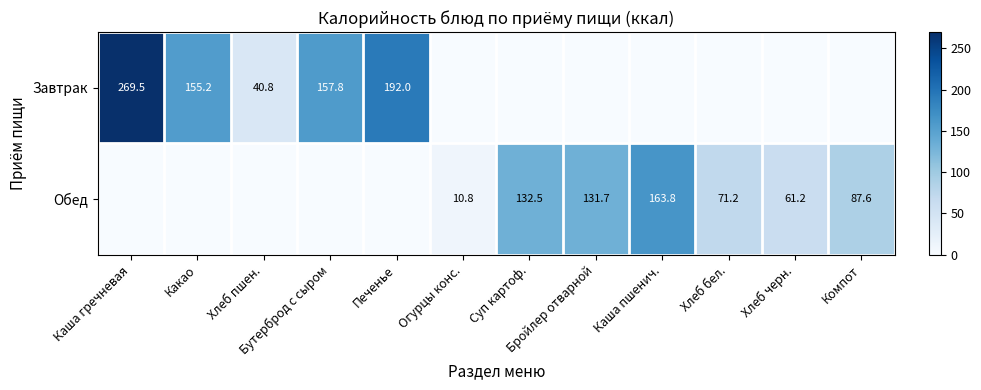

At how many categories does at least one series exceed 75?

8